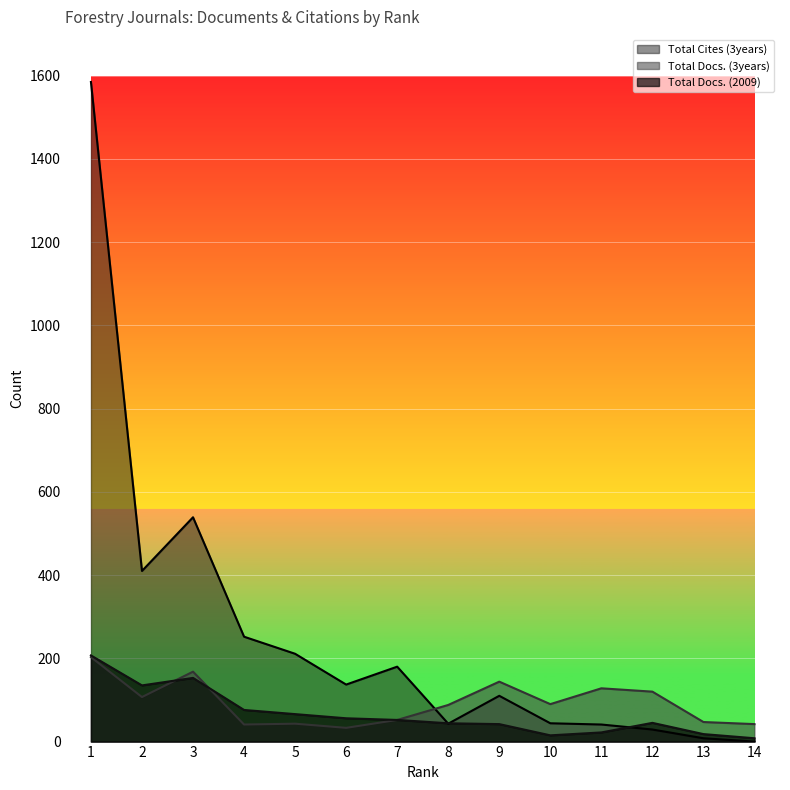

What is the highest value of the Total Docs. (3years) series?

203